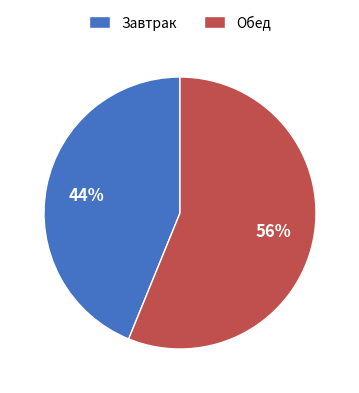

True or false: Завтрак accounts for 44% of the total.

True